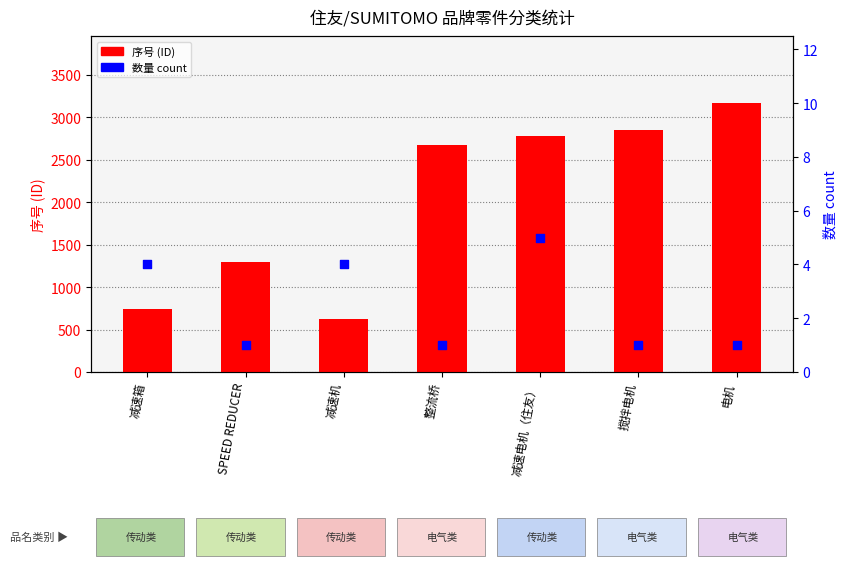

Which series has the largest total across all categories?

序号 (ID)